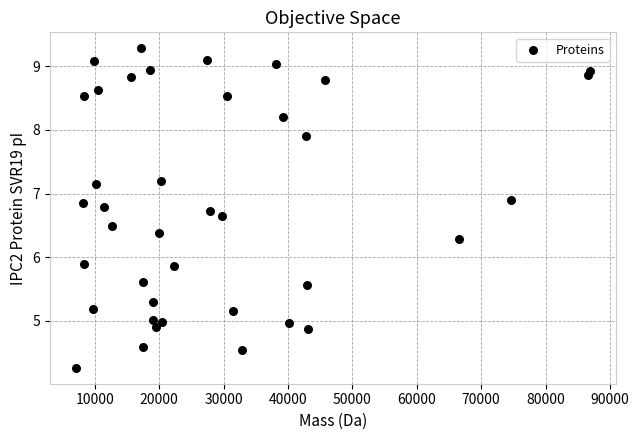

What is the range of X values (max minus min)?

79898.9